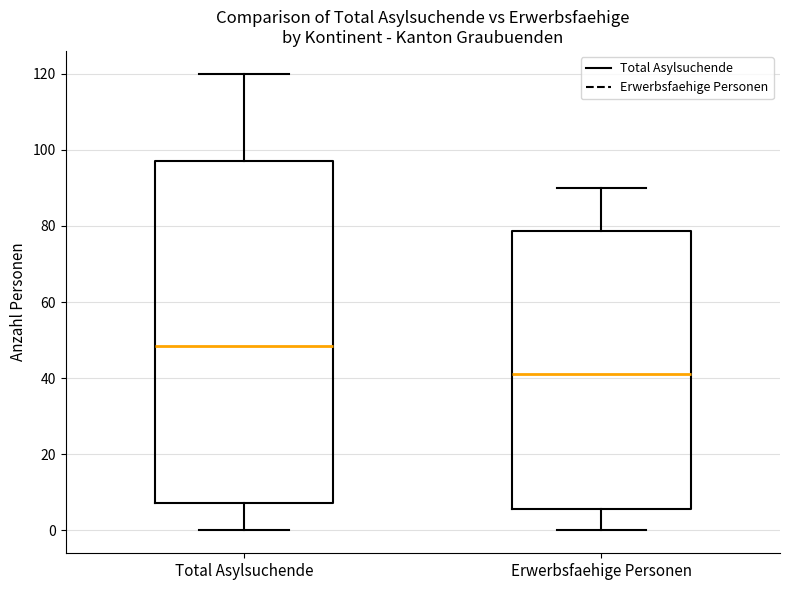

Which box is the tallest, from its lower edge to its upper edge?

Total Asylsuchende